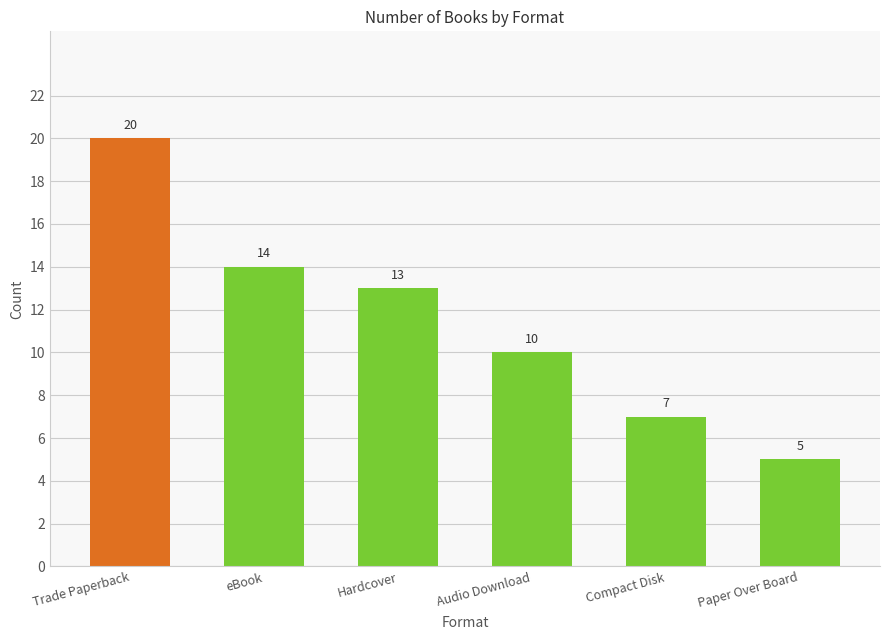

Reading left to right, list all the values displayed in this chart.

Trade Paperback=20	eBook=14	Hardcover=13	Audio Download=10	Compact Disk=7	Paper Over Board=5